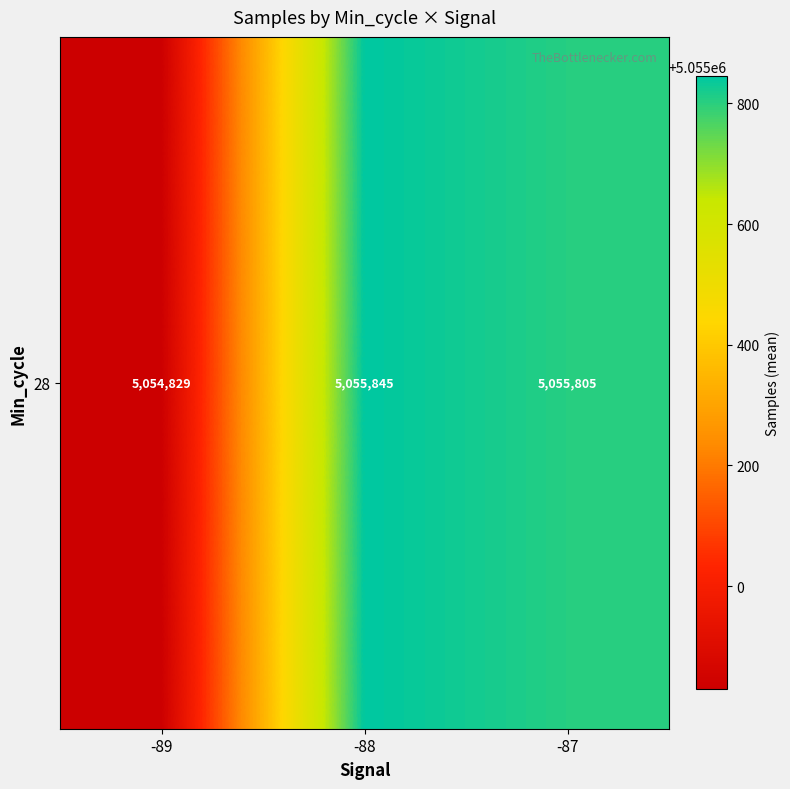

Reading left to right, extract all data points from this chart.

5054828.7	5055844.9	5055805.0